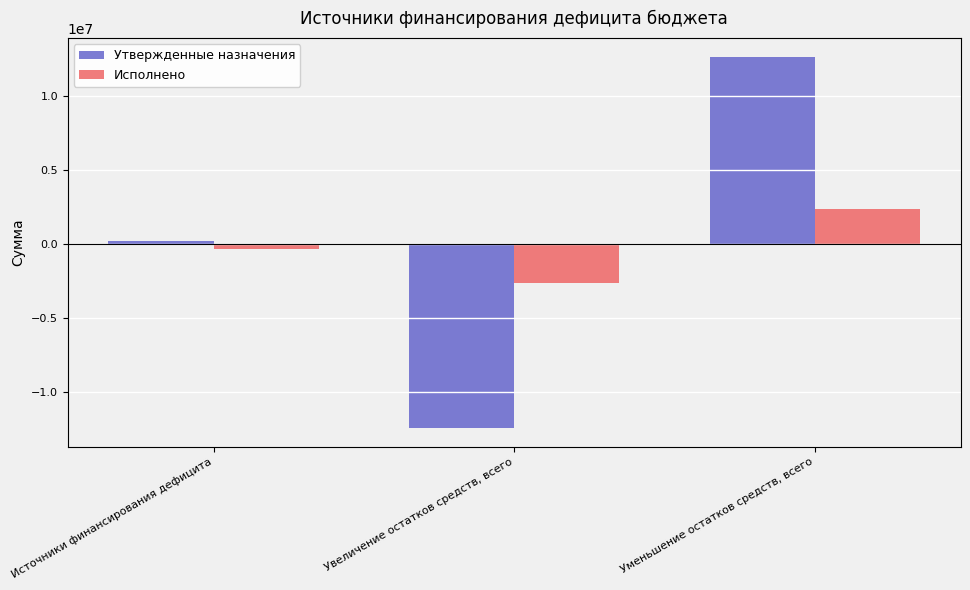

How many data points does each series have?

3